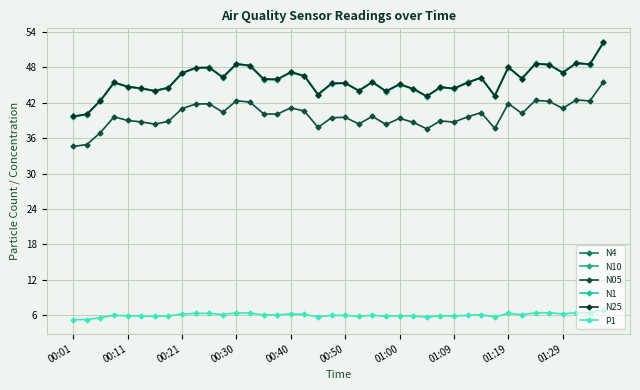

Which series has the largest range (max minus min)?

N4